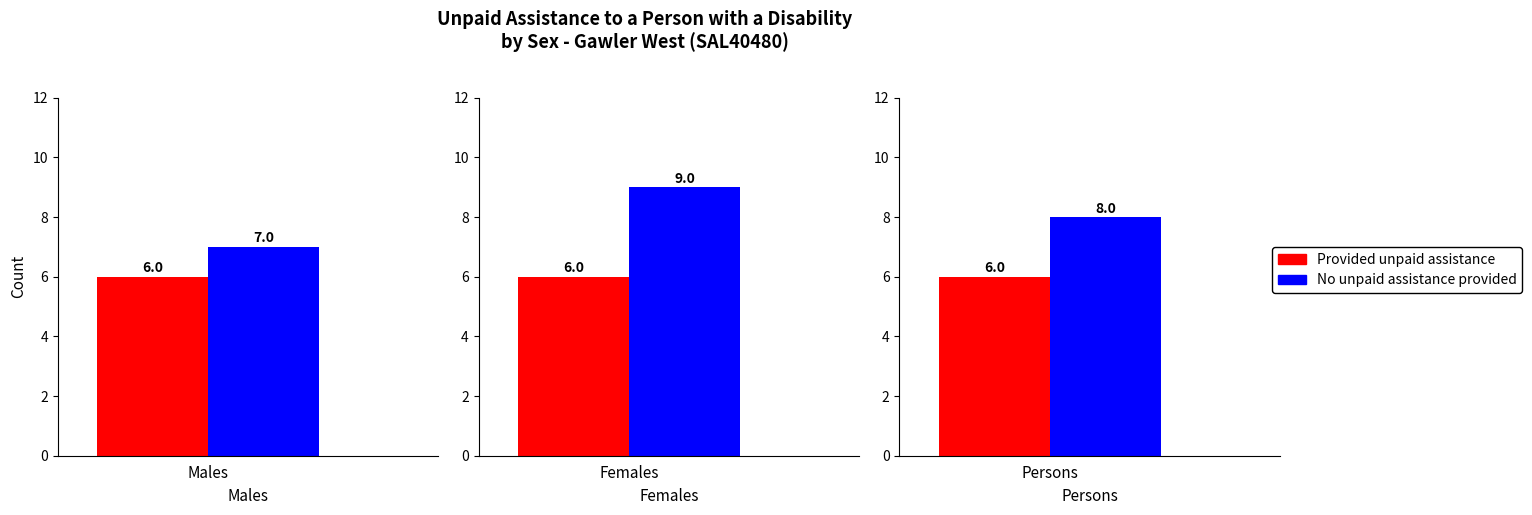

Between Males and Females, which series saw the biggest shift?

No unpaid assistance provided